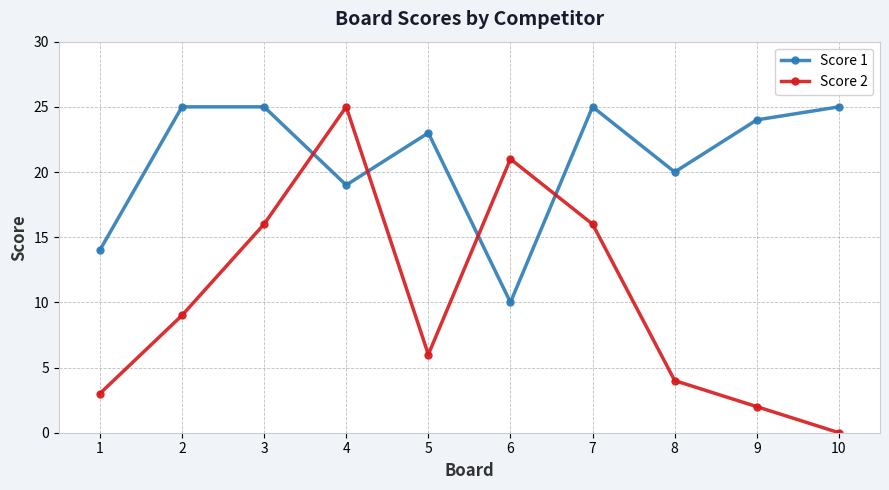

List the series in order of their overall mean, highest first.

Score 1, Score 2